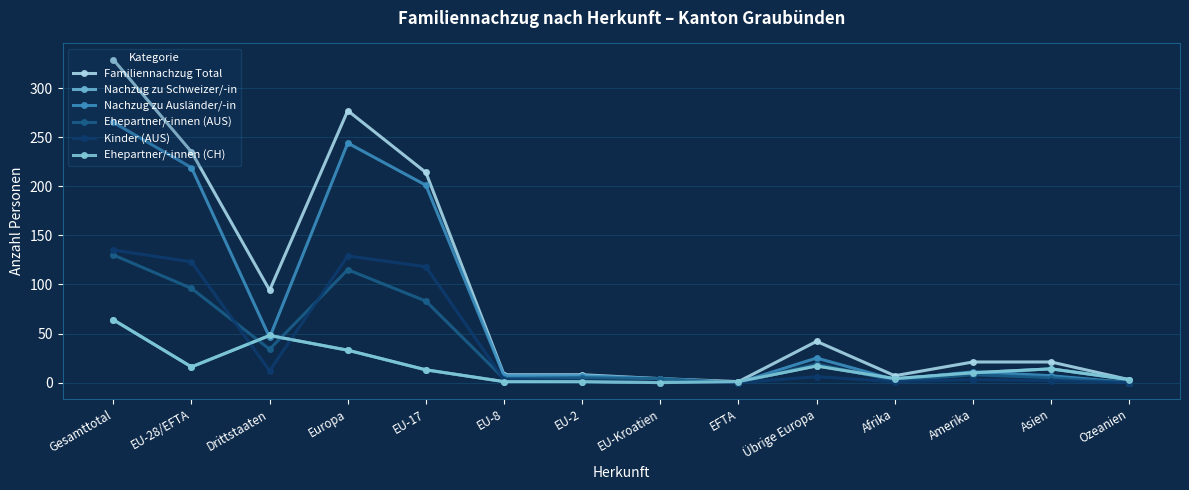

Reading right to left, transcribe all the data shown in this chart.

Familiennachzug Total: Ozeanien=3	Asien=21	Amerika=21	Afrika=7	Übrige Europa=42	EFTA=1	EU-Kroatien=4	EU-2=8	EU-8=8	EU-17=214	Europa=277	Drittstaaten=94	EU-28/EFTA=235	Gesamttotal=329
Nachzug zu Schweizer/-in: Ozeanien=3	Asien=14	Amerika=10	Afrika=4	Übrige Europa=17	EFTA=1	EU-Kroatien=0	EU-2=1	EU-8=1	EU-17=13	Europa=33	Drittstaaten=48	EU-28/EFTA=16	Gesamttotal=64
Nachzug zu Ausländer/-in: Ozeanien=0	Asien=7	Amerika=11	Afrika=3	Übrige Europa=25	EFTA=0	EU-Kroatien=4	EU-2=7	EU-8=7	EU-17=201	Europa=244	Drittstaaten=46	EU-28/EFTA=219	Gesamttotal=265
Ehepartner/-innen (AUS): Ozeanien=0	Asien=5	Amerika=8	Afrika=2	Übrige Europa=19	EFTA=0	EU-Kroatien=4	EU-2=5	EU-8=4	EU-17=83	Europa=115	Drittstaaten=34	EU-28/EFTA=96	Gesamttotal=130
Kinder (AUS): Ozeanien=0	Asien=2	Amerika=3	Afrika=1	Übrige Europa=6	EFTA=0	EU-Kroatien=0	EU-2=2	EU-8=3	EU-17=118	Europa=129	Drittstaaten=12	EU-28/EFTA=123	Gesamttotal=135
Ehepartner/-innen (CH): Ozeanien=3	Asien=14	Amerika=10	Afrika=4	Übrige Europa=17	EFTA=1	EU-Kroatien=0	EU-2=1	EU-8=1	EU-17=13	Europa=33	Drittstaaten=48	EU-28/EFTA=16	Gesamttotal=64